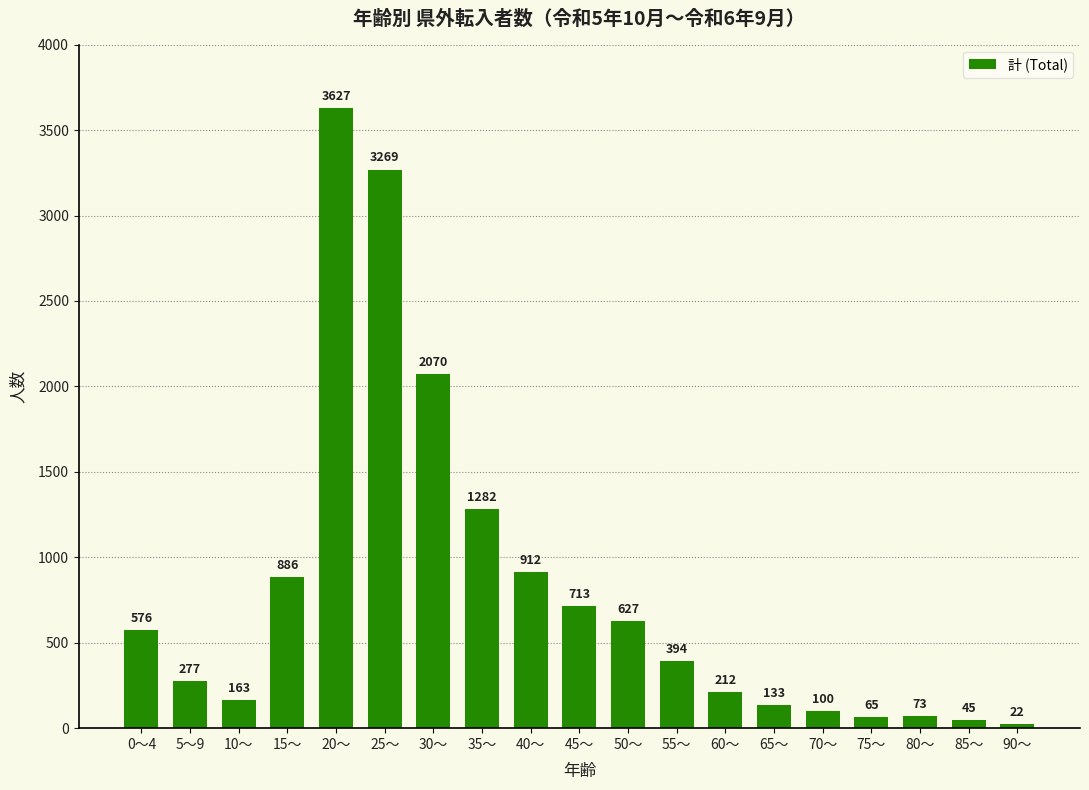

Rank the categories by value from highest to lowest.

20～, 25～, 30～, 35～, 40～, 15～, 45～, 50～, 0～4, 55～, 5～9, 60～, 10～, 65～, 70～, 80～, 75～, 85～, 90～